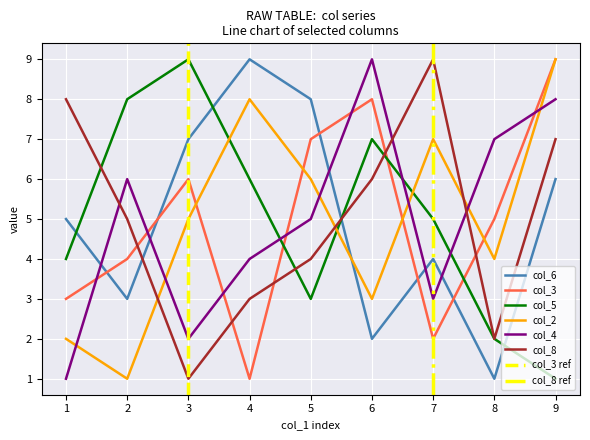

At 9, list the series in order from largest to smallest.

col_3, col_2, col_4, col_8, col_6, col_5